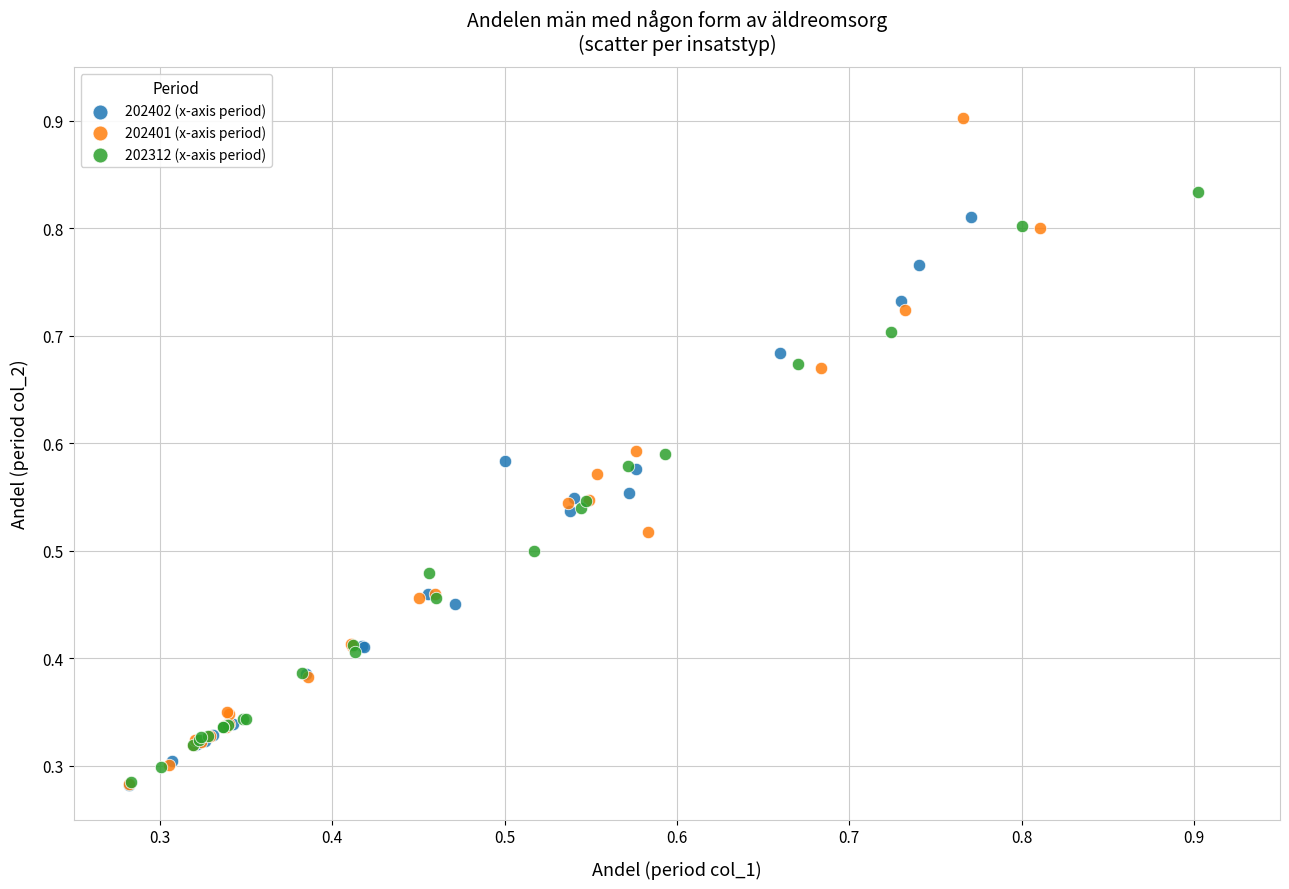

Which series reaches the maximum Y coordinate?

202401 (x-axis period)